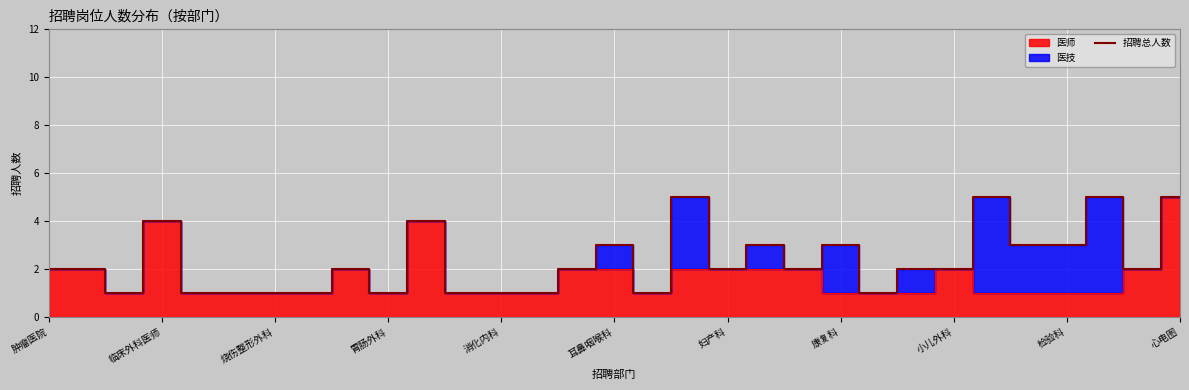

Approximately how many times larger is the value at 22 compared to 23?

0.5